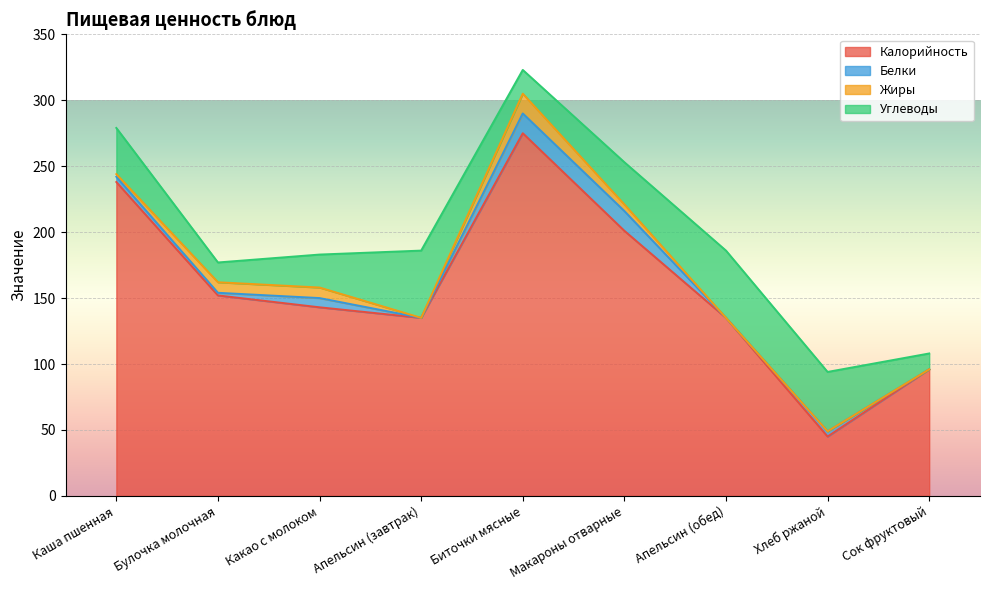

Reading left to right, list all the values displayed in this chart.

Калорийность: 238	152	143	135	275	201	135	45	96
Белки: 4	2	7	0	15	15	0	4	0
Жиры: 2	8	8	0	15	5	0	0	0
Углеводы: 35	15	25	51	18	32	51	45	12